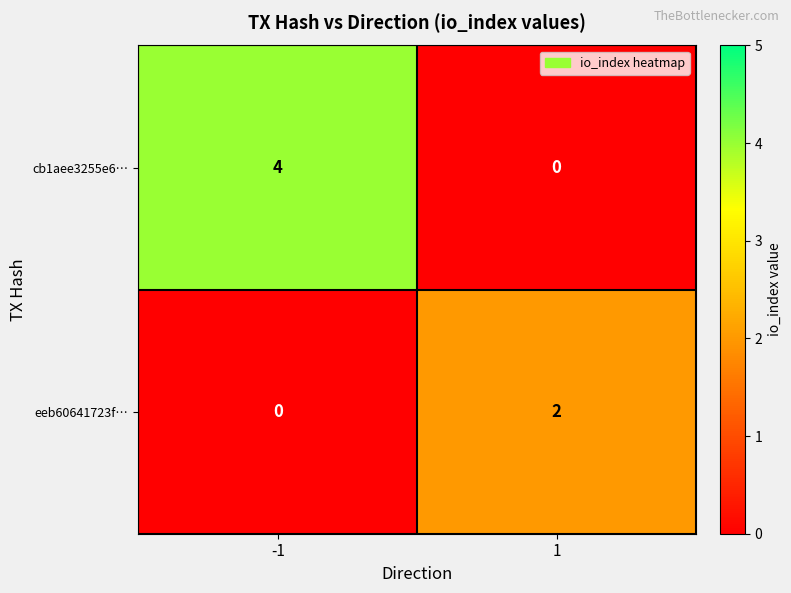

Reading left to right, transcribe all the data shown in this chart.

cb1aee3255e6…: -1=4	1=0
eeb60641723f…: -1=0	1=2